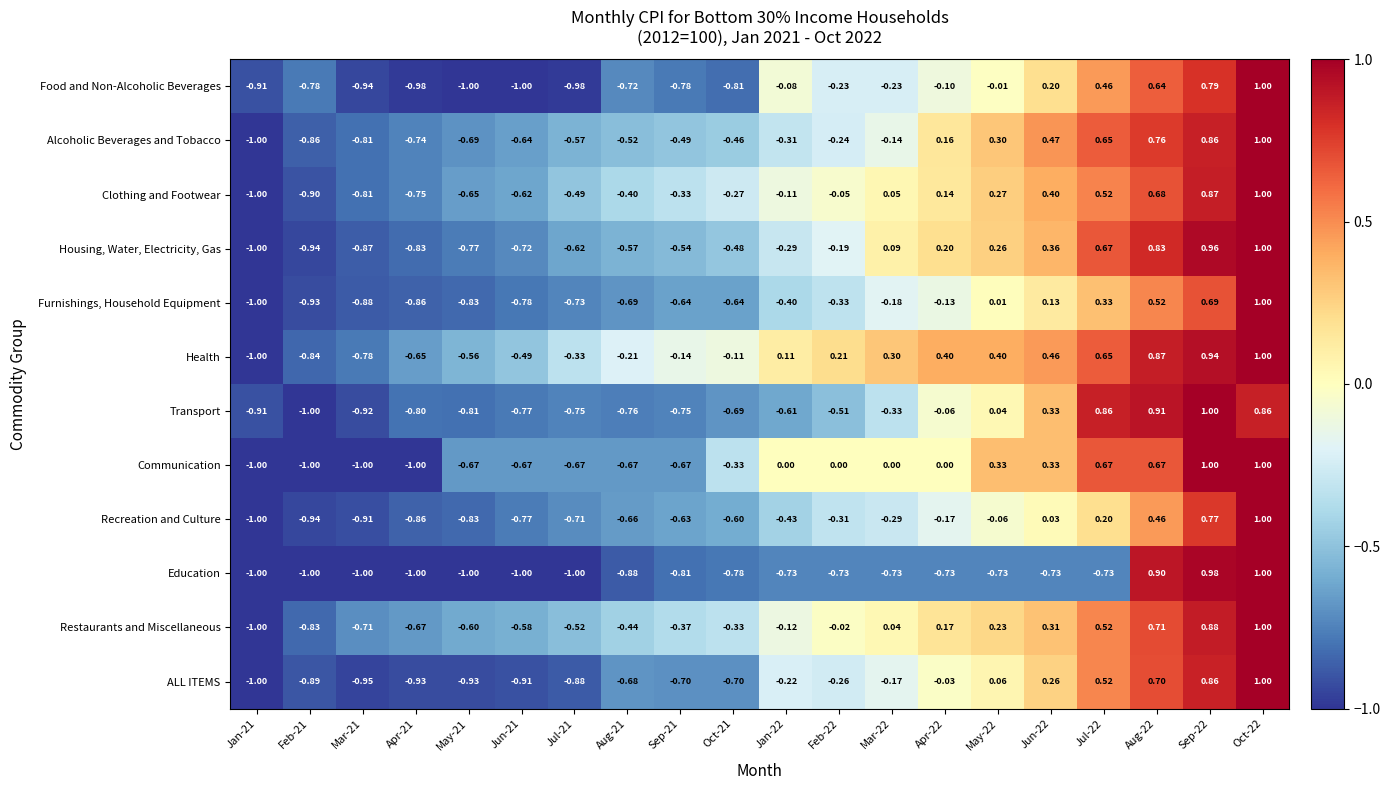

Which series has the largest total across all categories?

Health